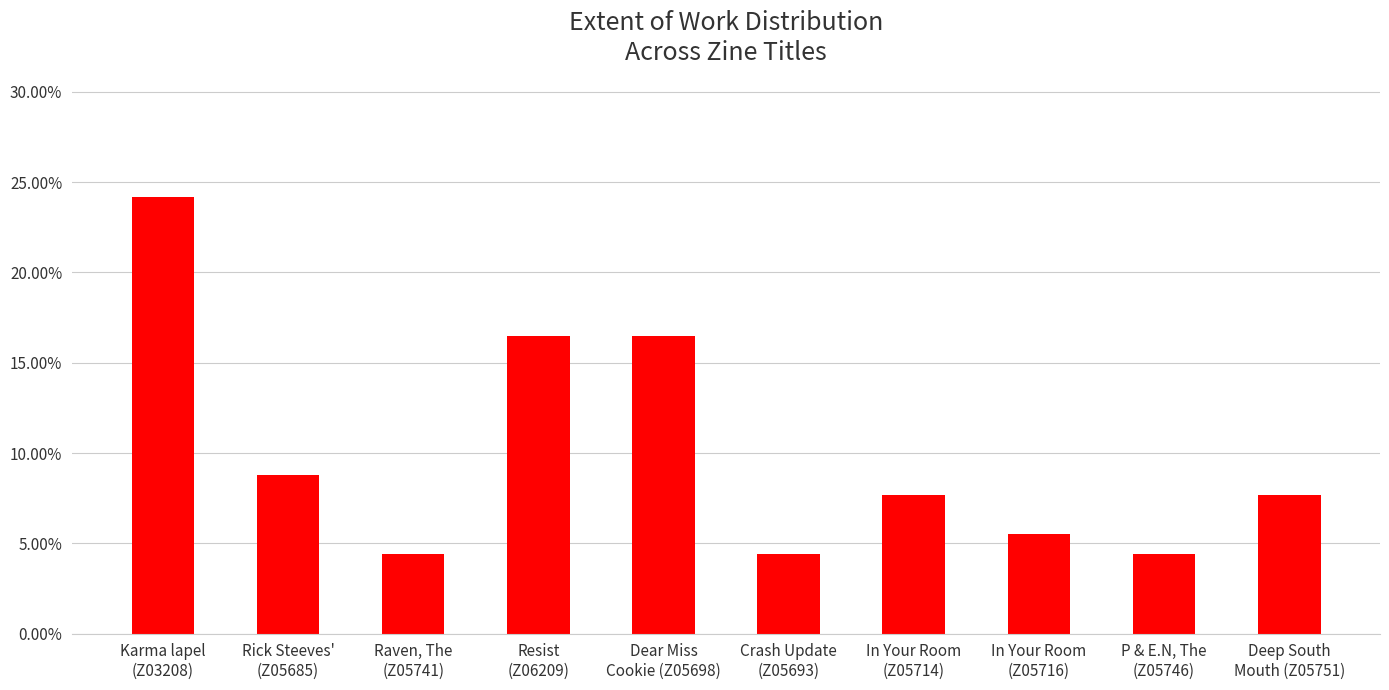

Are the bars horizontal?

No